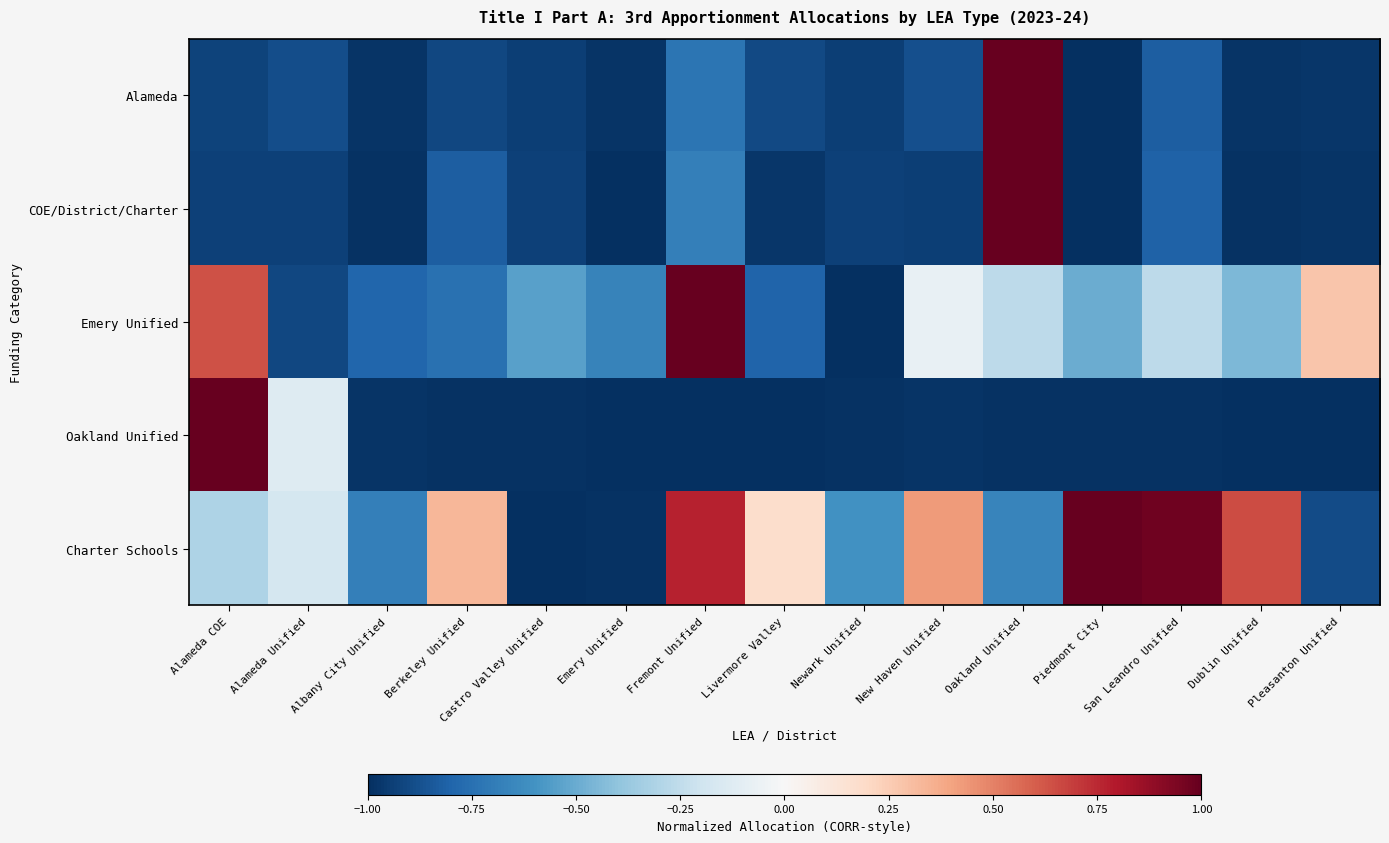

What is the greatest value displayed?

1.0